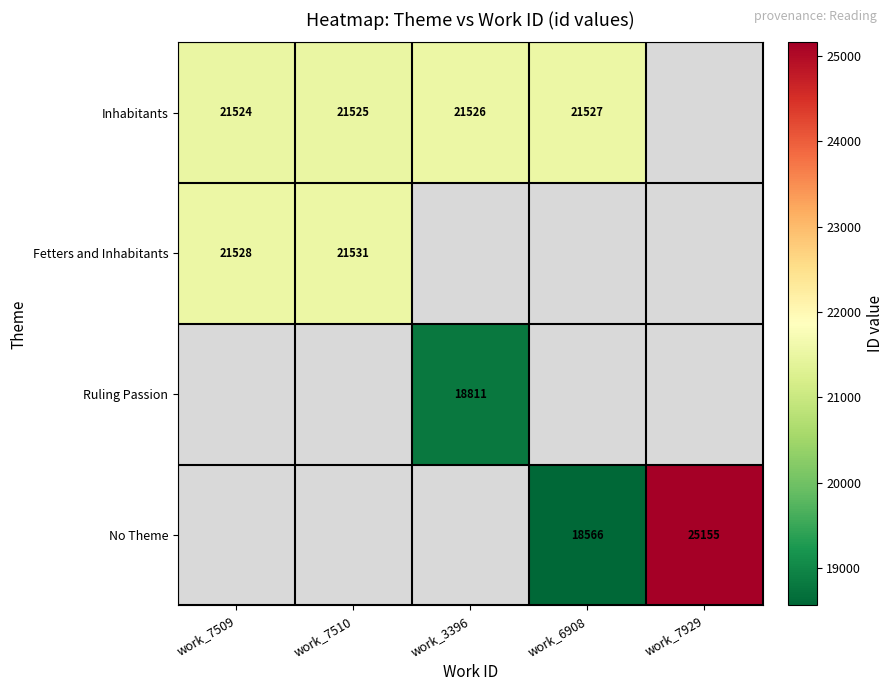

True or false: Fetters and Inhabitants has a value of 21528 at work_7509.

True